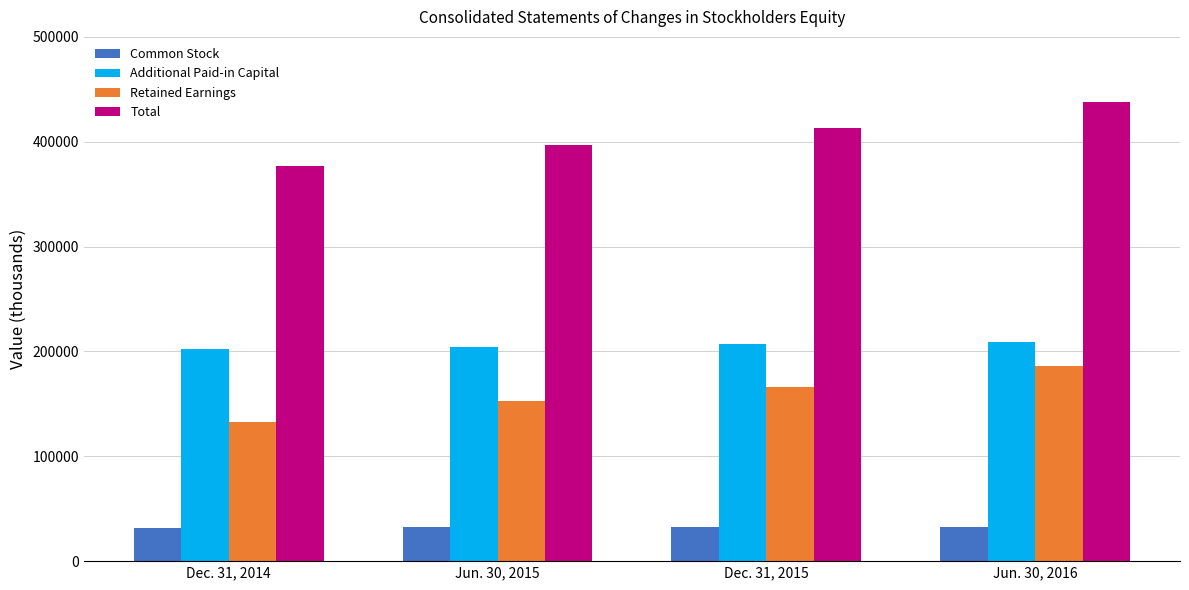

What is the maximum value shown in the chart?

437932